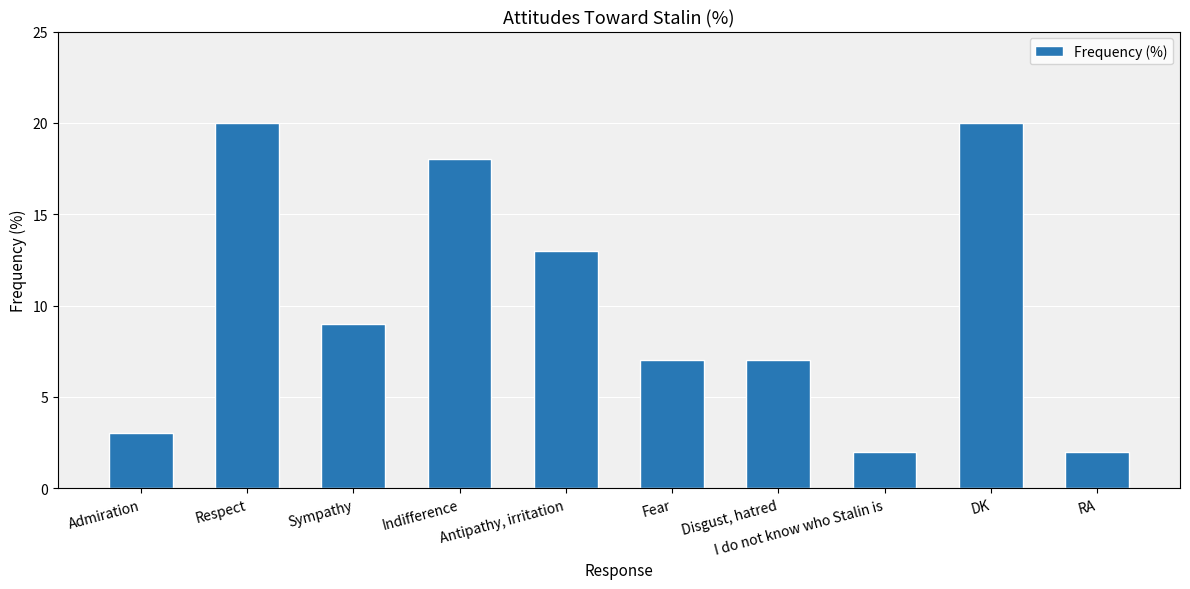

What is the difference between the values at Indifference and Admiration?

15